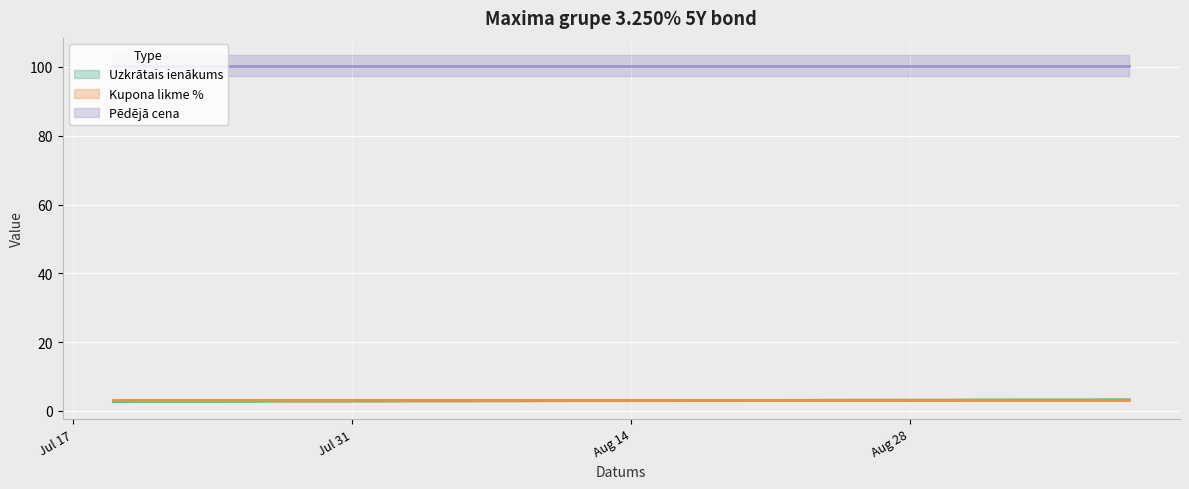

What is the lowest value of the Kupona likme % series?

3.2